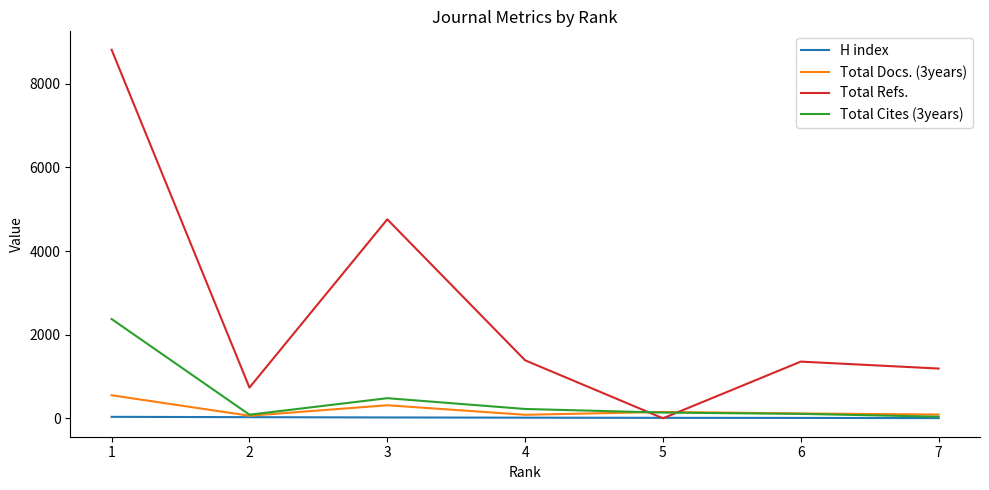

At which category does Total Docs. (3years) reach its first local peak?

3